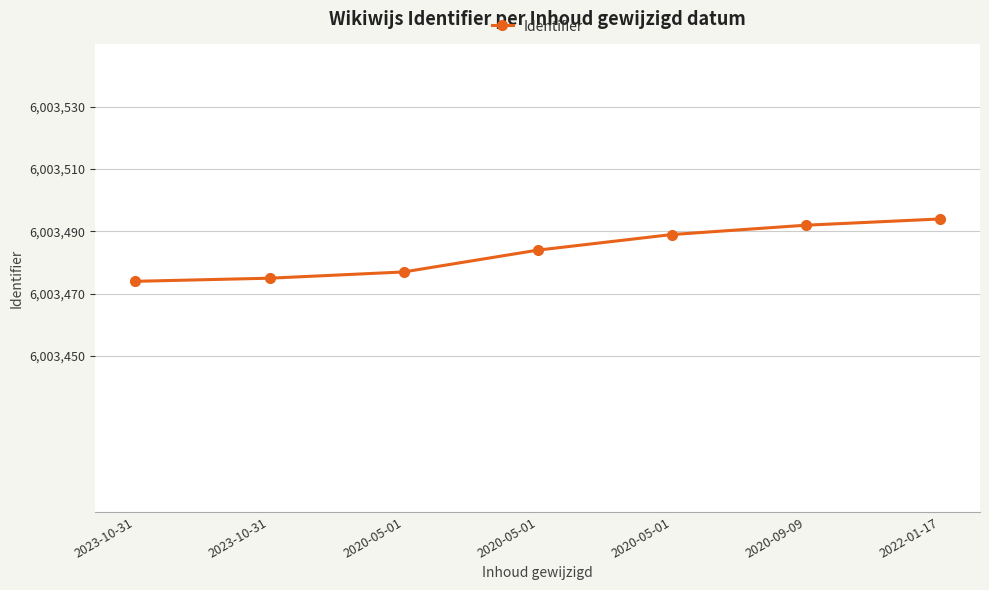

What is the difference between the values at 2020-05-01 and 2020-09-09?

3